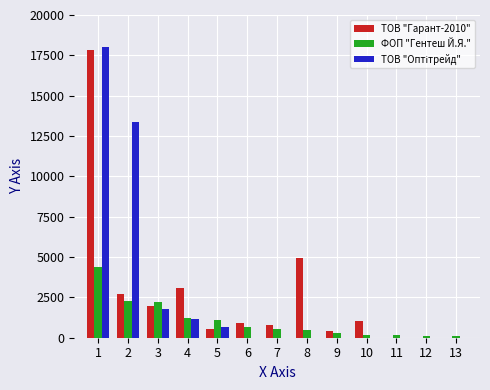

Count the number of data series in this chart.

3